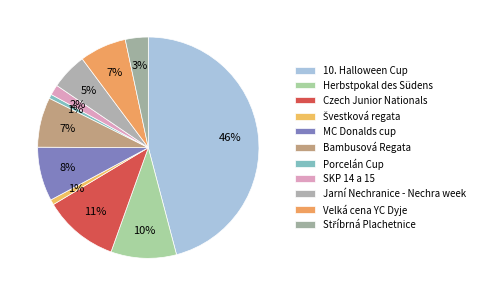

How many segments does this pie chart have?

11